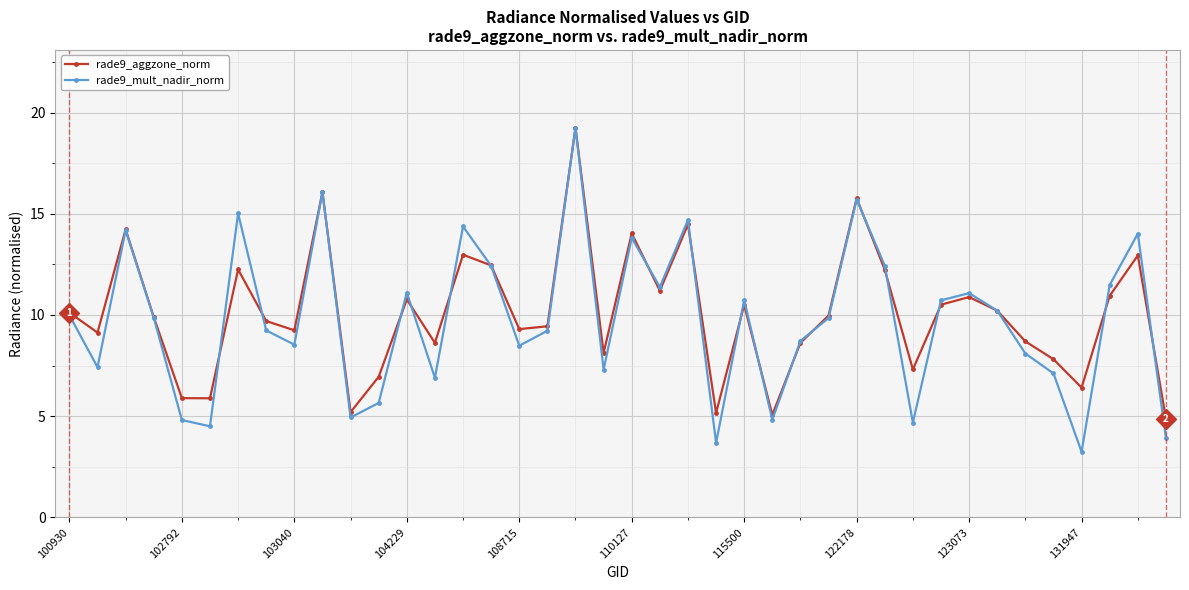

Which series has the widest spread of values?

rade9_mult_nadir_norm